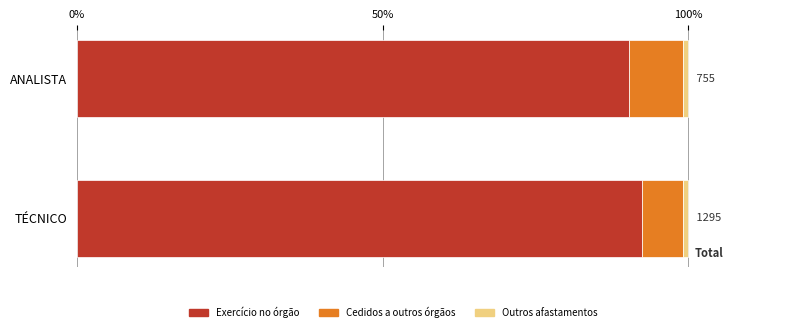

Is it true that Exercício no órgão equals 92.4 at TÉCNICO?

True